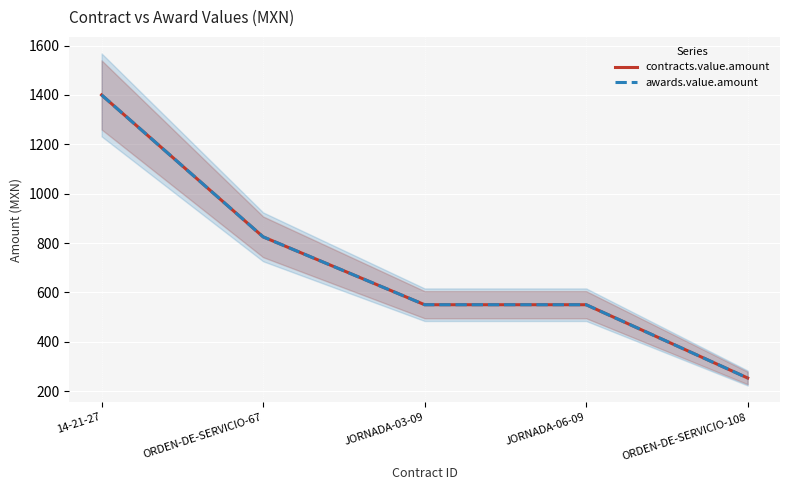

Which has a higher value, ORDEN-DE-SERVICIO-108 or JORNADA-03-09?

JORNADA-03-09